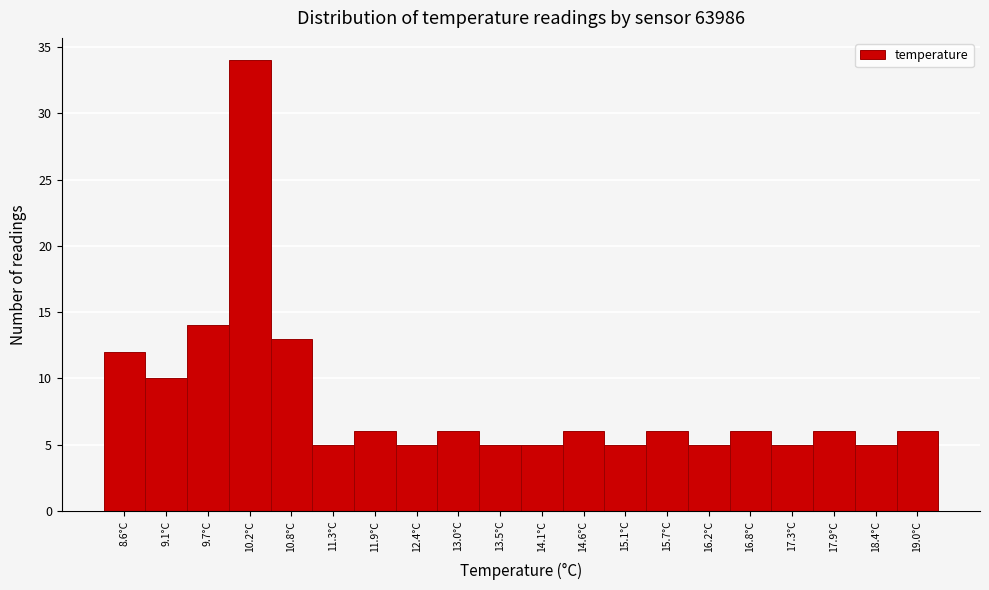

Reading left to right, what are all the values shown in this chart?

8.6°C=12	9.1°C=10	9.7°C=14	10.2°C=34	10.8°C=13	11.3°C=5	11.9°C=6	12.4°C=5	13.0°C=6	13.5°C=5	14.1°C=5	14.6°C=6	15.1°C=5	15.7°C=6	16.2°C=5	16.8°C=6	17.3°C=5	17.9°C=6	18.4°C=5	19.0°C=6